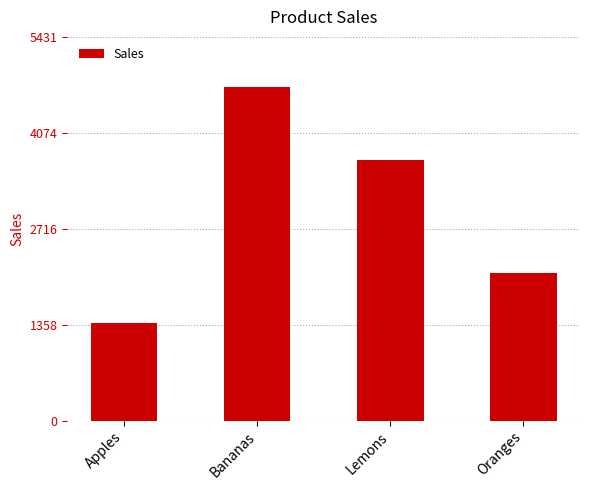

How many categories are shown in the chart?

4